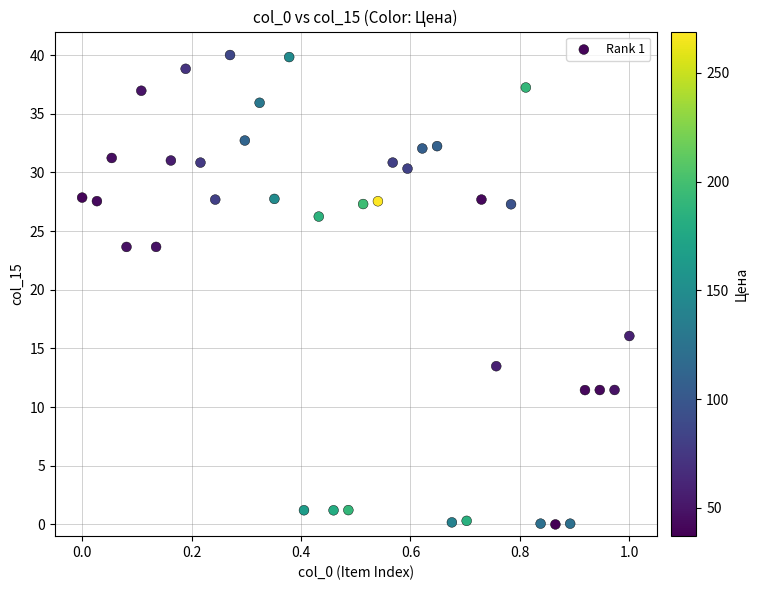

What is the range of Y values (max minus min)?

40.0